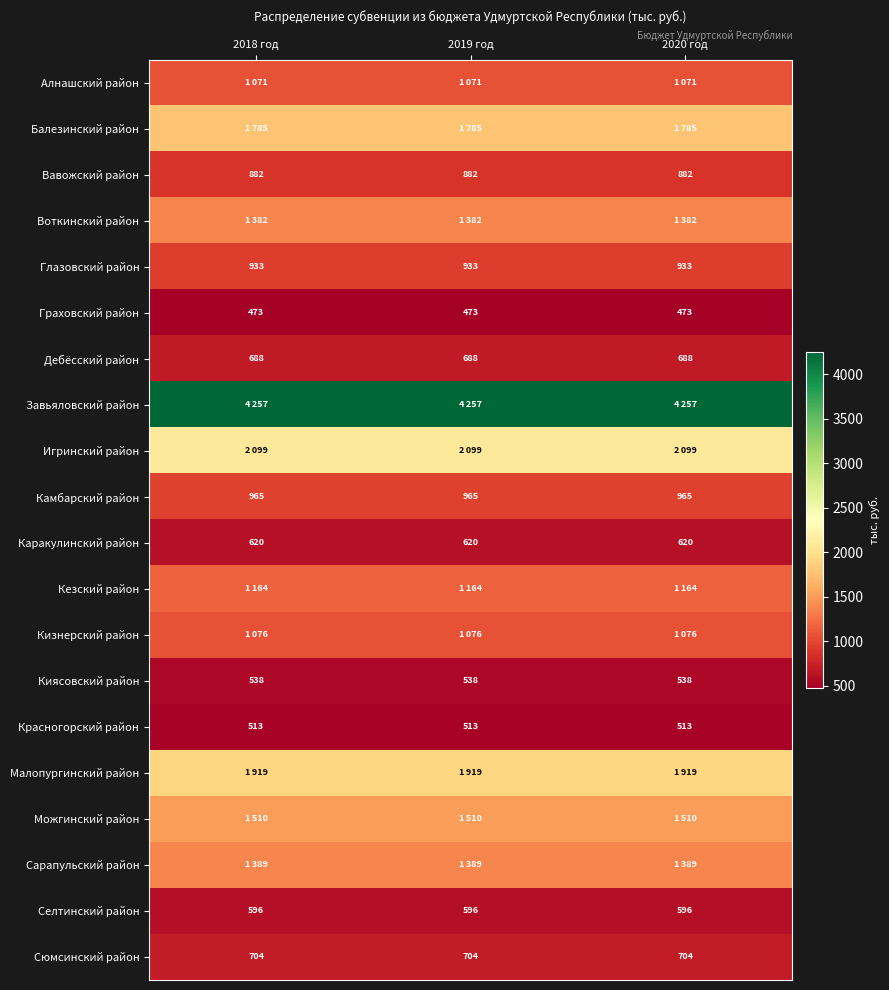

Count the number of data series in this chart.

20